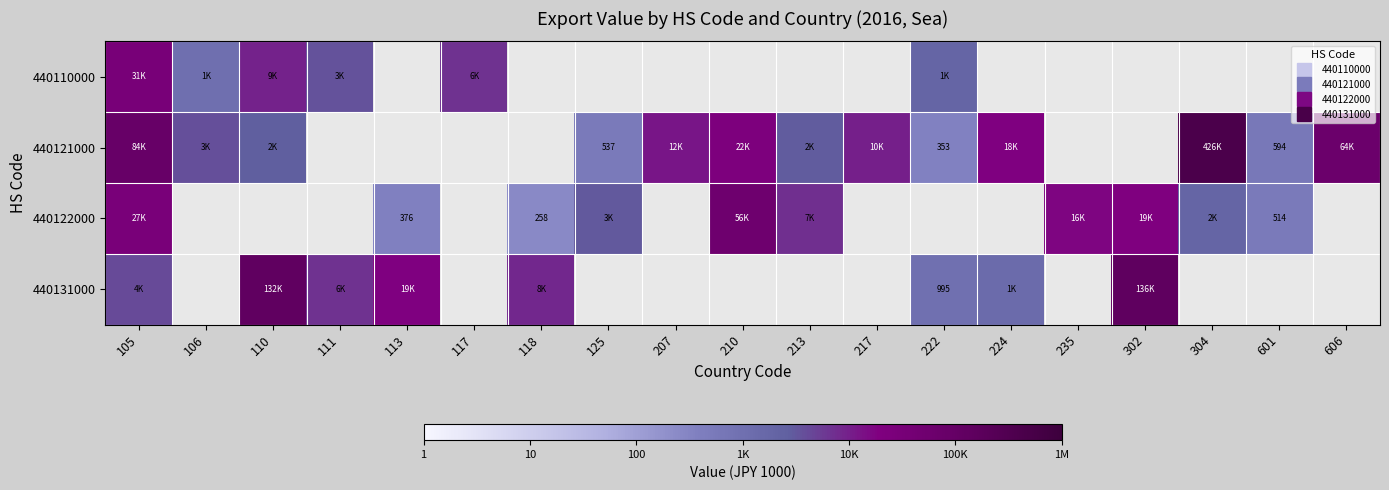

Between 302 and 304, which series saw the biggest shift?

440122000